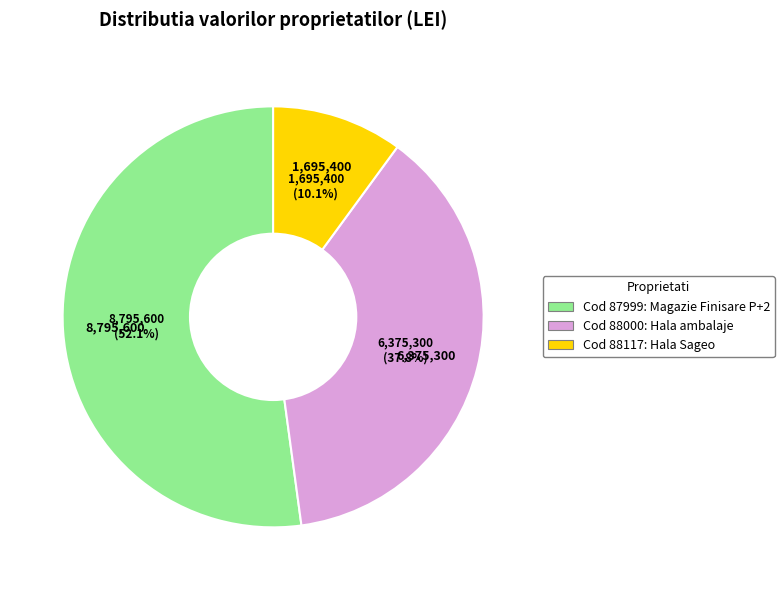

How many slices are in this pie chart?

3